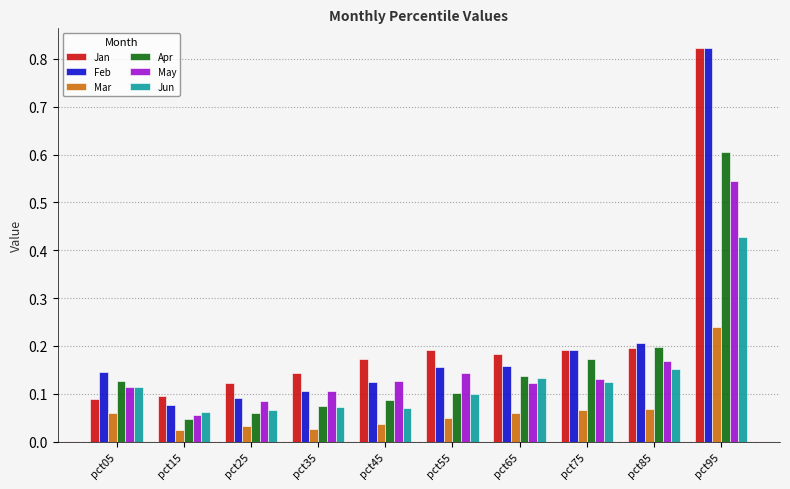

What is the total value across all series at pct05?

0.6